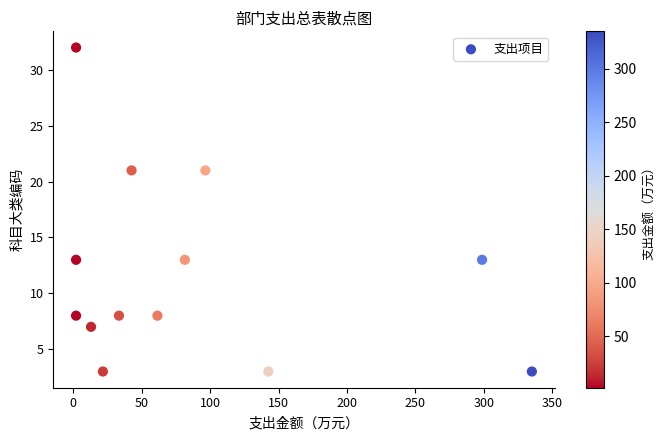

What is the range of Y values (max minus min)?

29